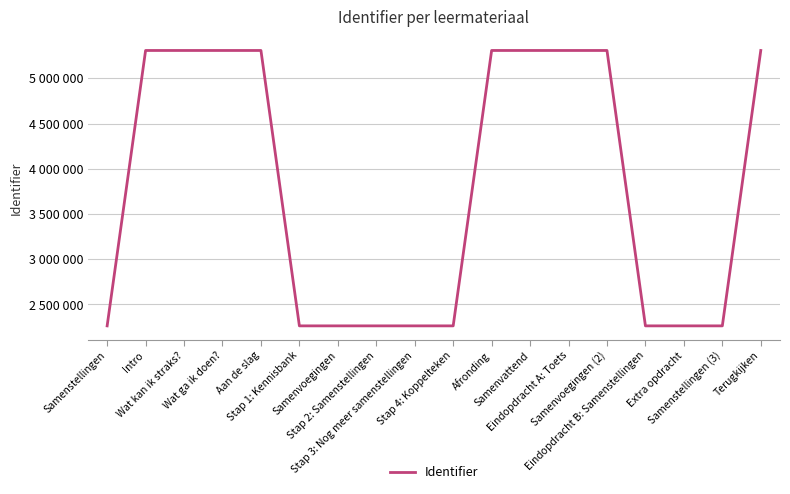

Rank the categories by value from highest to lowest.

Terugkijken, Samenvoegingen (2), Eindopdracht A: Toets, Samenvattend, Afronding, Aan de slag, Wat ga ik doen?, Wat kan ik straks?, Intro, Samenstellingen (3), Extra opdracht, Eindopdracht B: Samenstellingen, Stap 4: Koppelteken, Stap 3: Nog meer samenstellingen, Stap 2: Samenstellingen, Samenvoegingen, Stap 1: Kennisbank, Samenstellingen